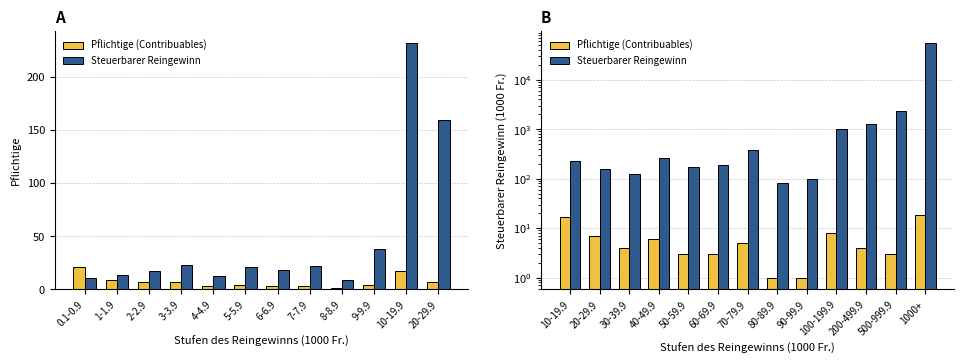

How many categories are shown in the chart?

13